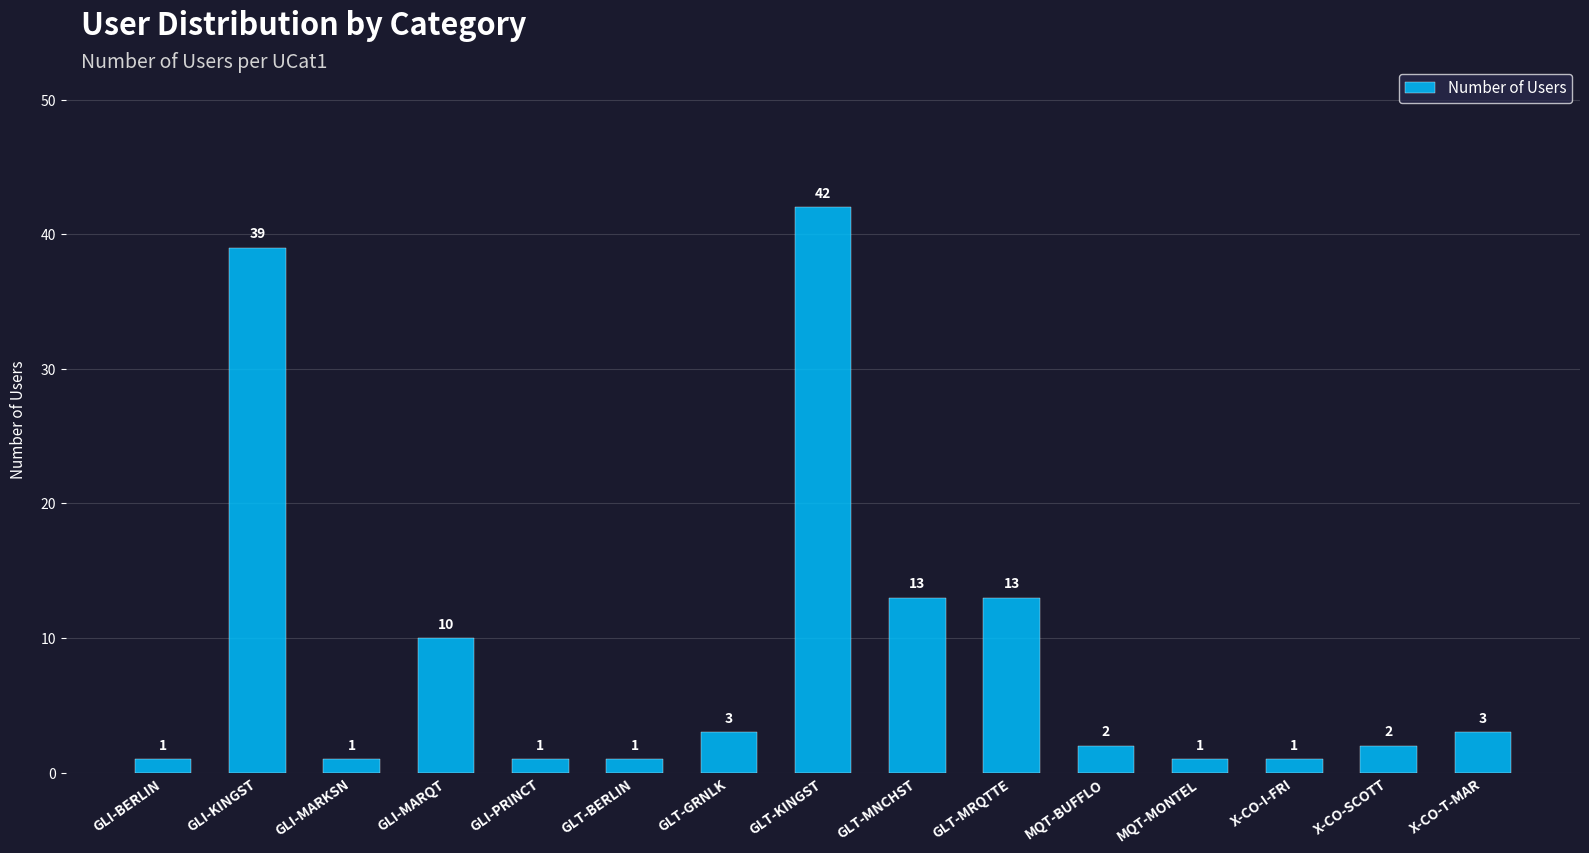

What is the sum of the values at MQT-MONTEL and GLI-KINGST?

40